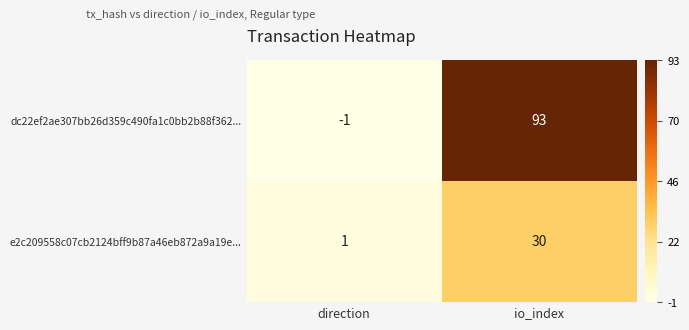

Is the value of e2c209558c07cb2124bff9b87a46eb872a9a19e... at direction greater than the value of dc22ef2ae307bb26d359c490fa1c0bb2b88f362... at direction?

Yes